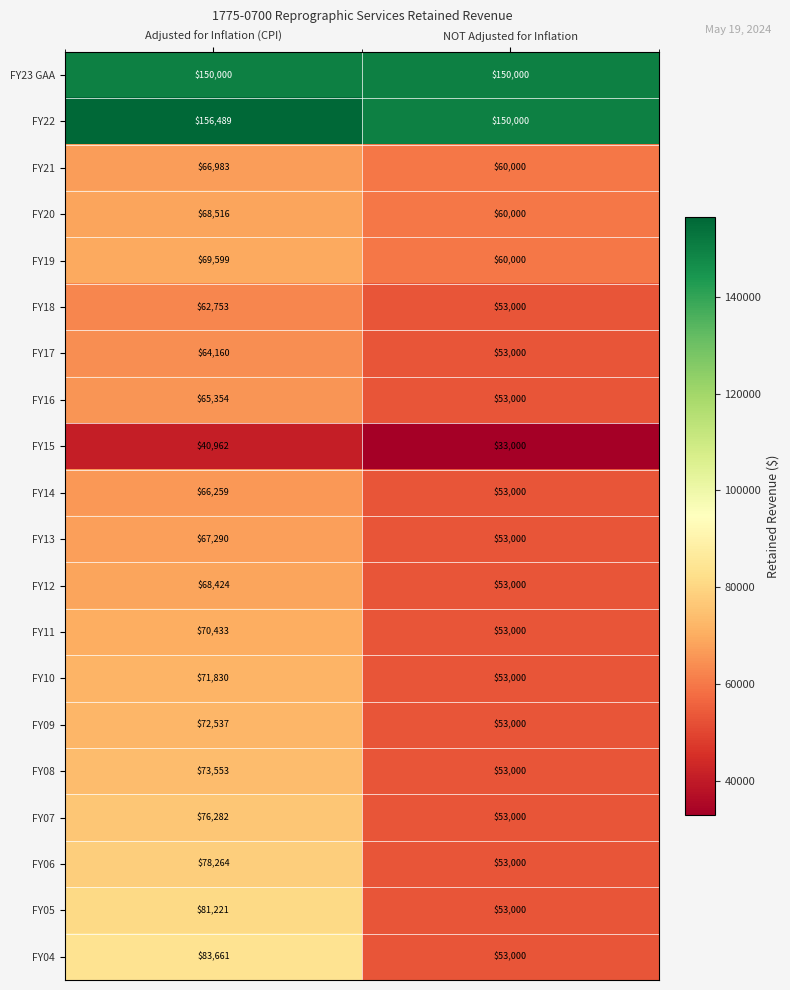

Which series has the largest total across all categories?

FY22